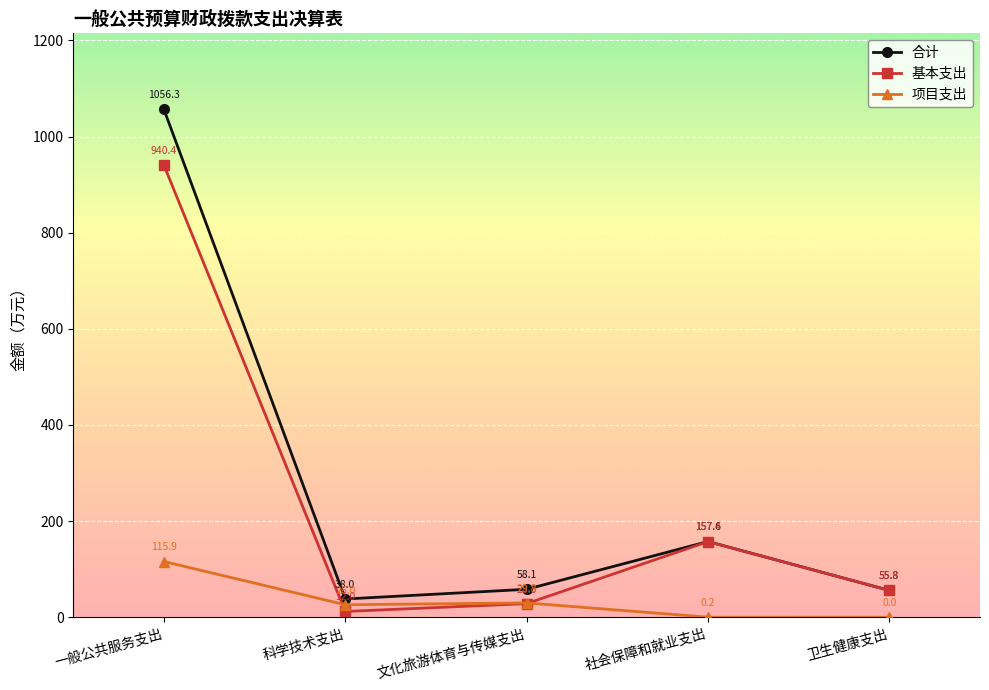

What is the value of the 基本支出 point at the 2nd from the left?

12.0